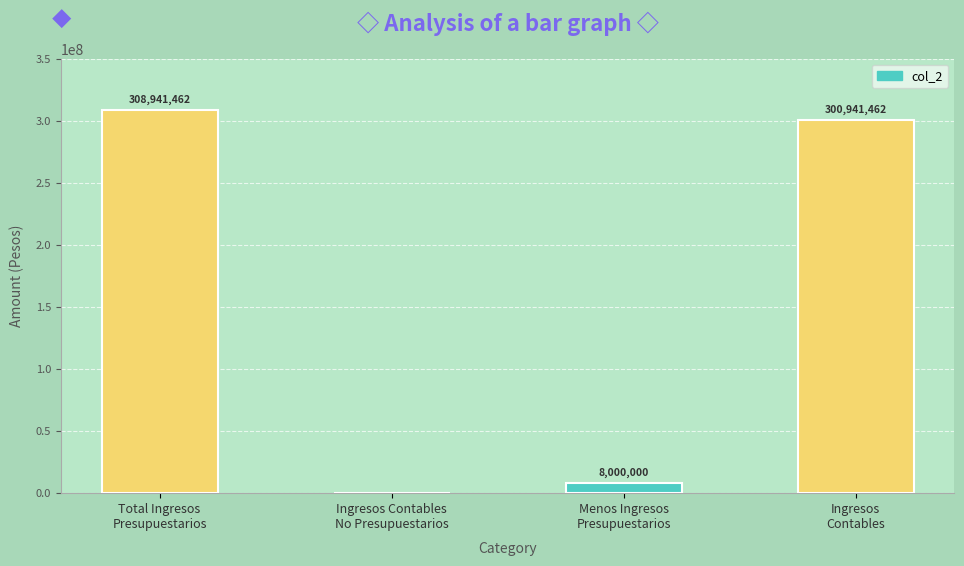

What is the maximum value shown in the chart?

308941462.2